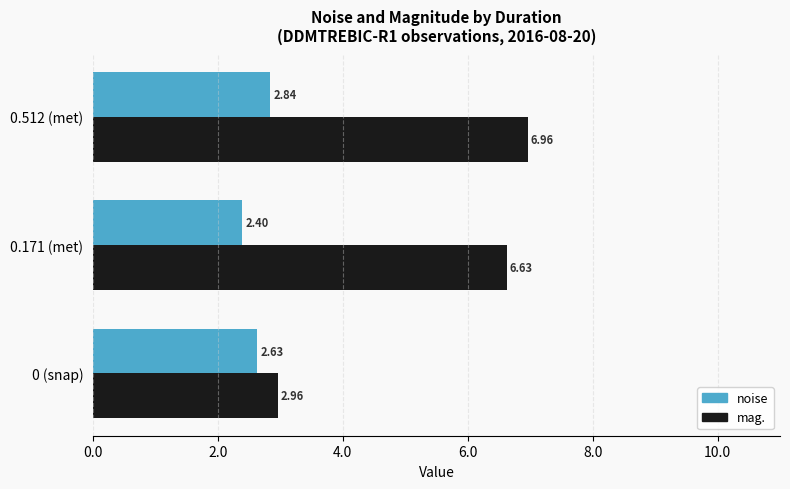

Which series has the largest total across all categories?

mag.